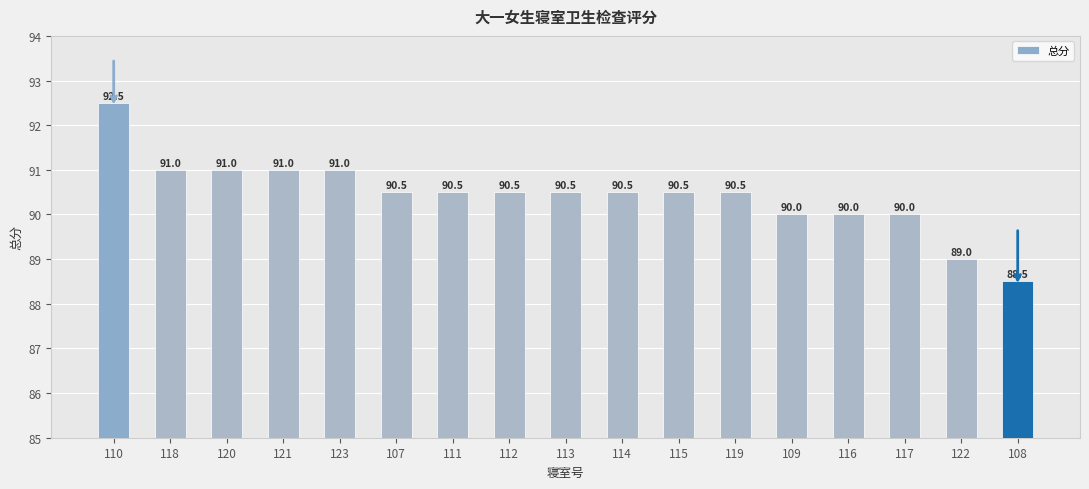

Is it true that the value at 122 is 89.0?

True